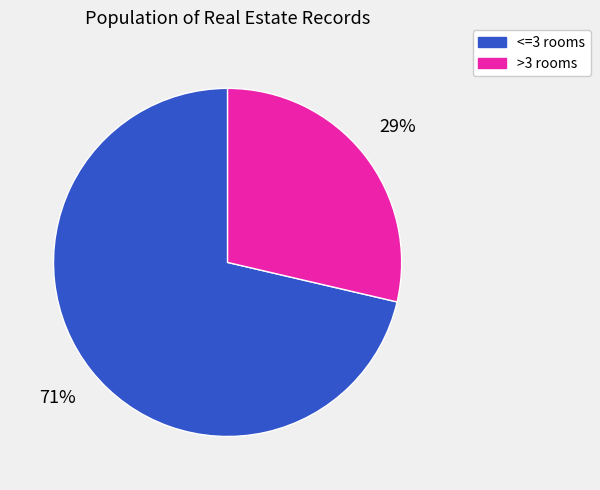

Does any single category account for the majority?

Yes